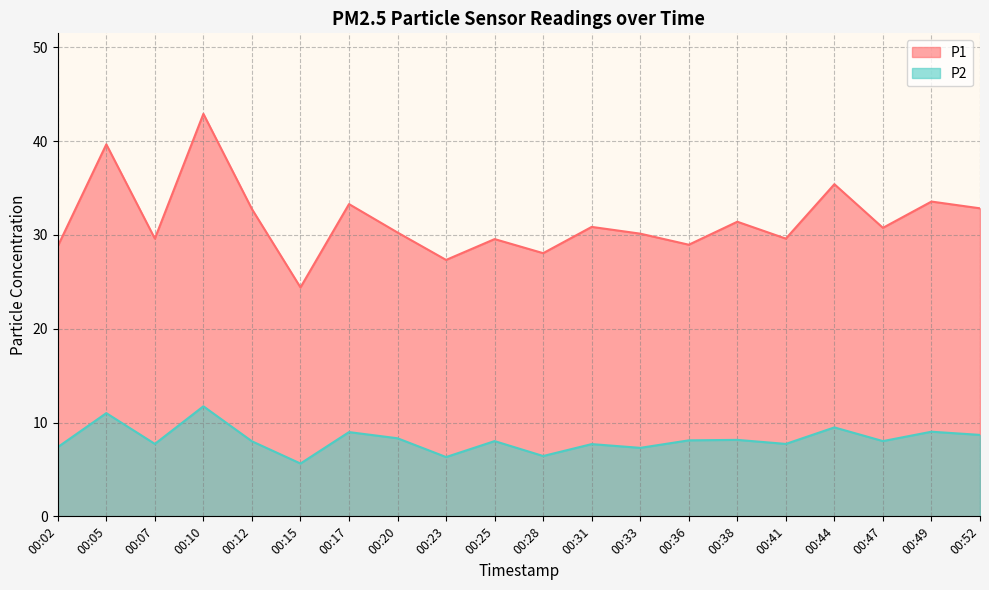

What is the value of the P1 point at the 18th from the left?

30.8